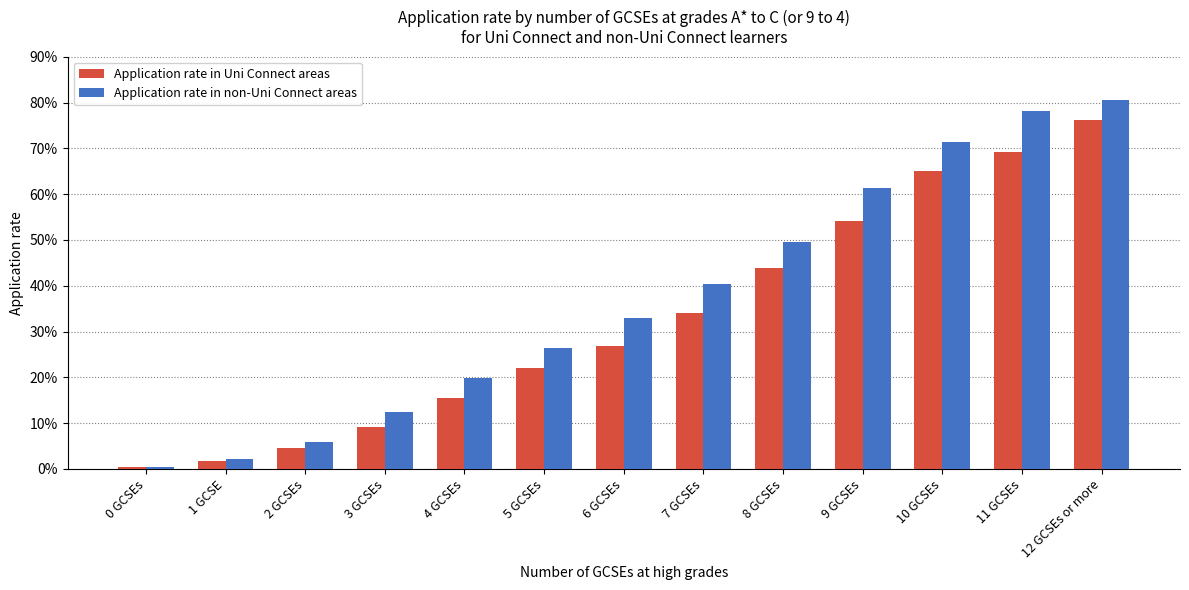

True or false: Application rate in non-Uni Connect areas has a value of 0.6 at 6 GCSEs.

False